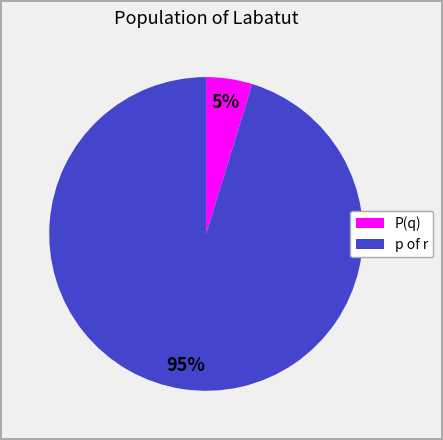

Is there any slice that represents more than half of the pie?

Yes